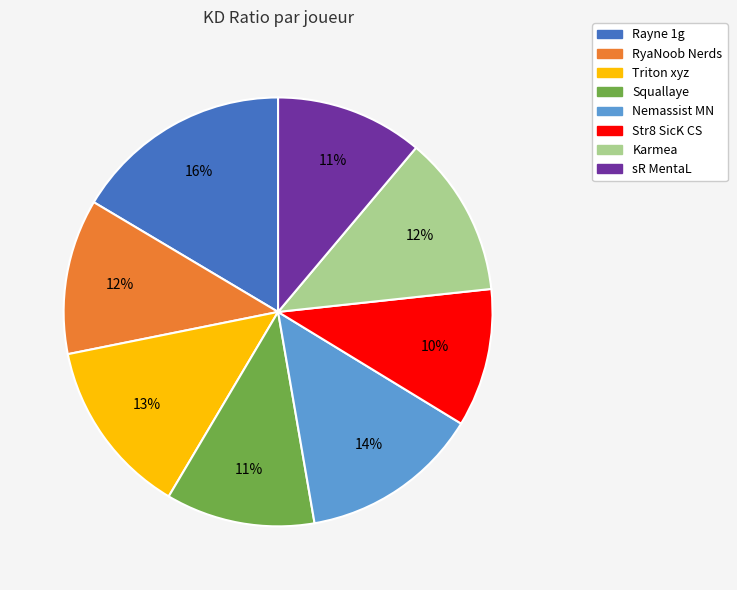

Is it true that Rayne 1g is 16% of the pie?

True